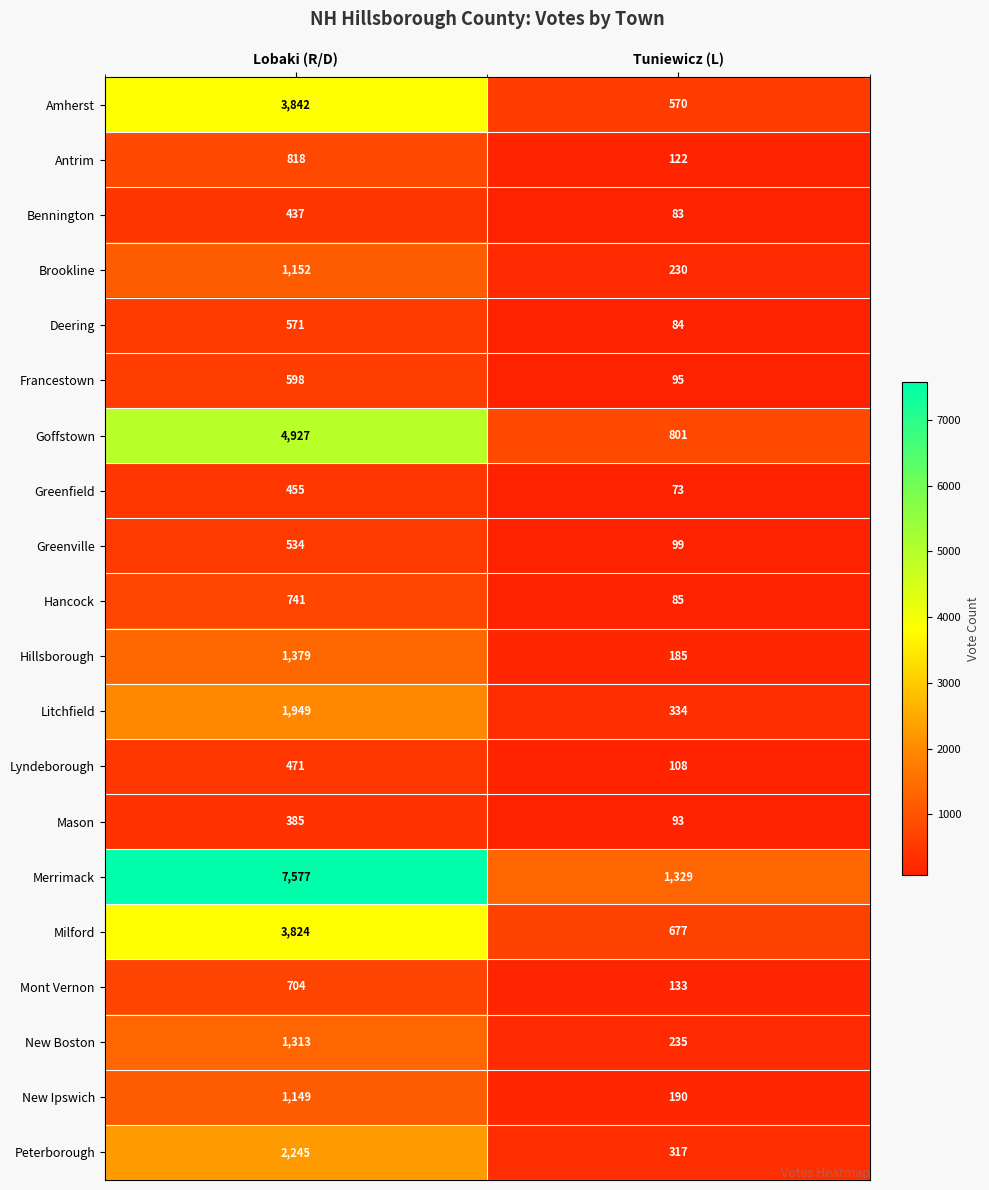

At which label does Antrim reach its peak?

Lobaki (R/D)